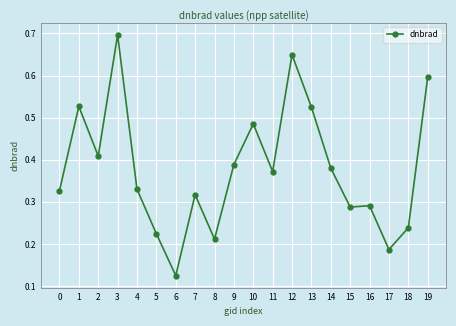

Where is the first local minimum?

2